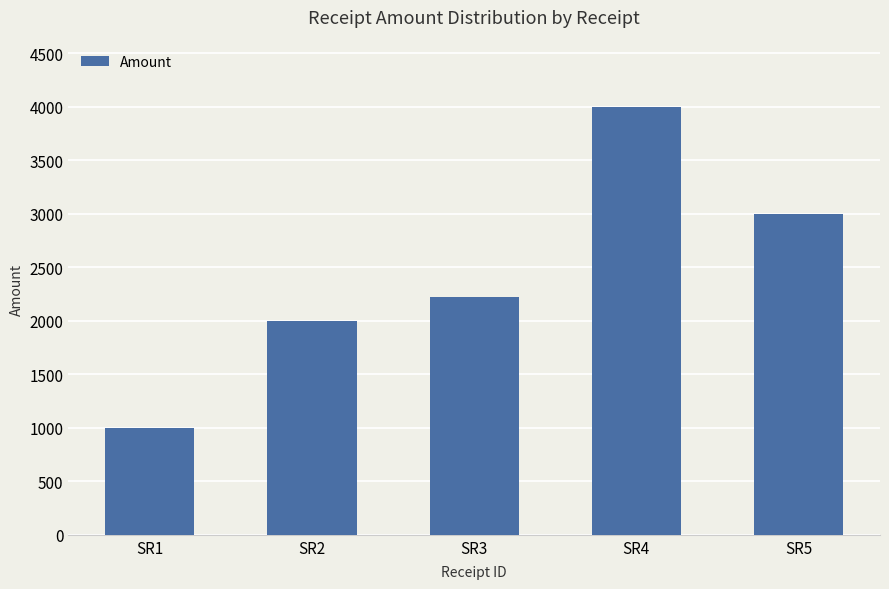

Count the number of categories in the chart.

5